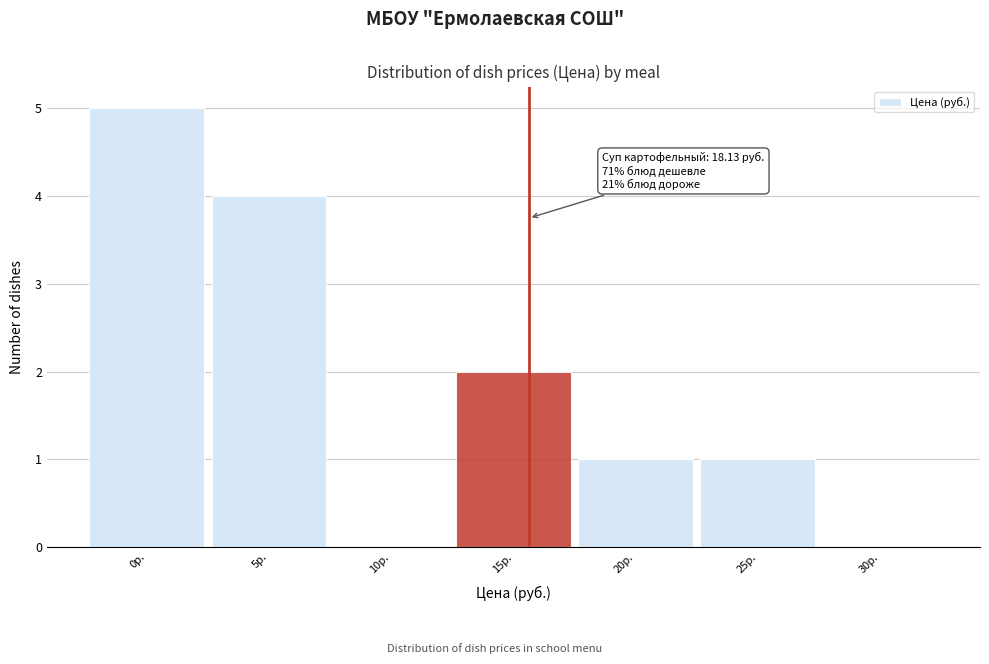

Reading right to left, what are all the values shown in this chart?

30р.=0	25р.=1	20р.=1	15р.=2	10р.=0	5р.=4	0р.=5